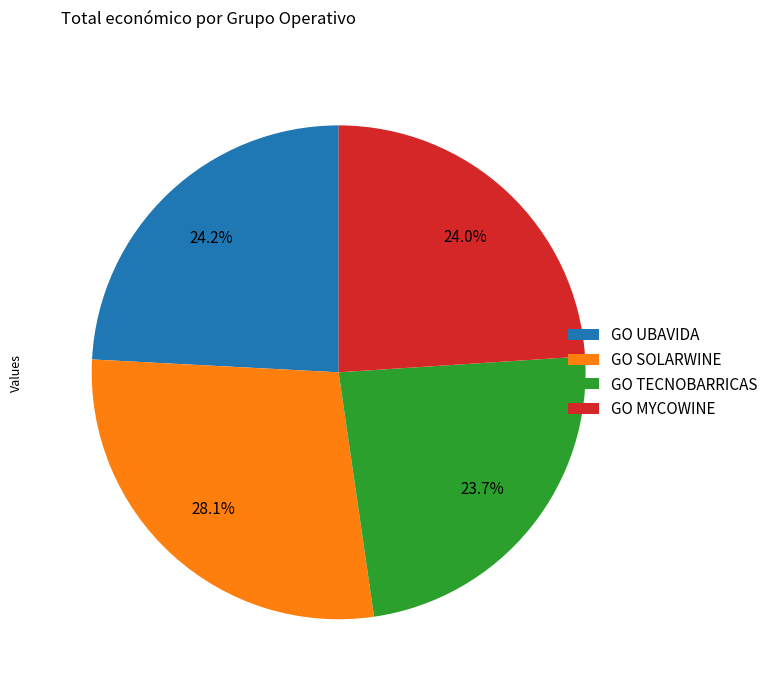

How many segments does this pie chart have?

4